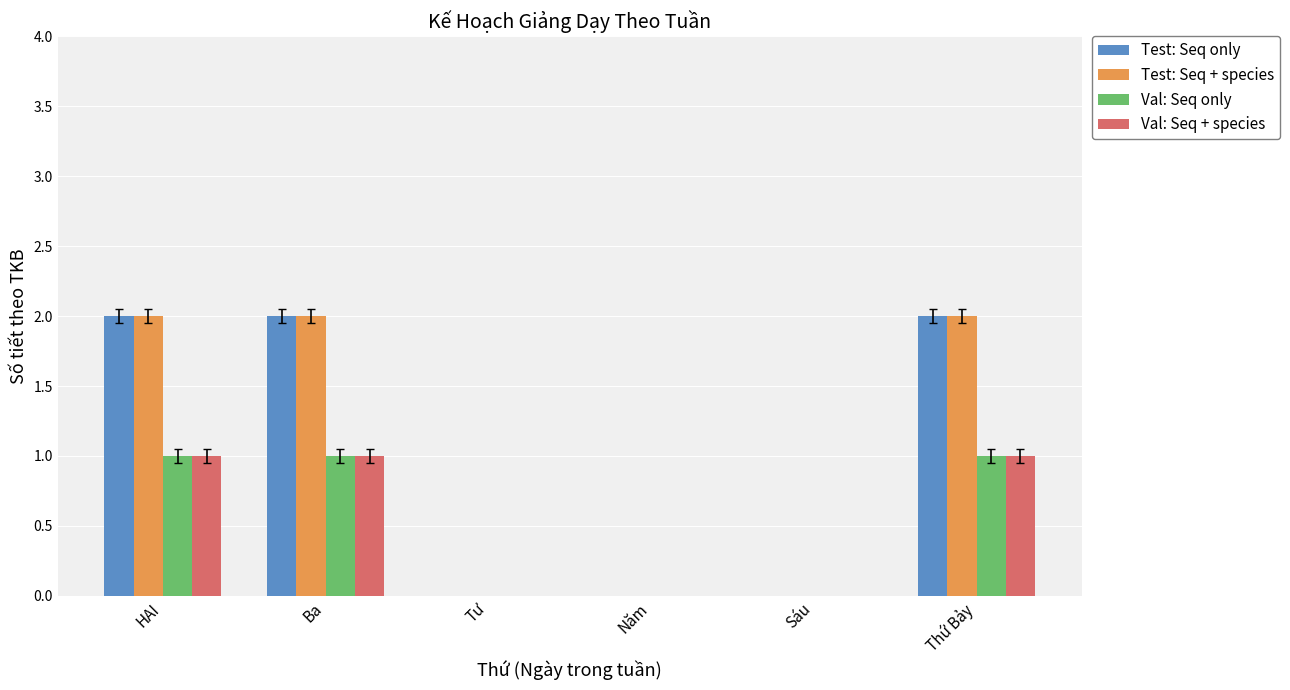

The value of Test: Seq + species at Năm is 0. True or false?

True